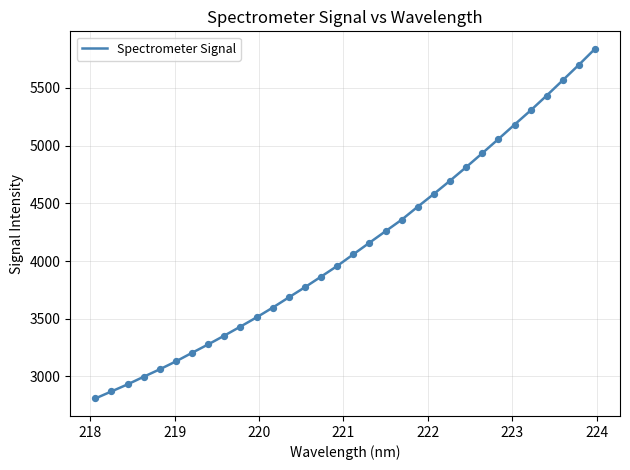

What is the greatest value displayed?

5839.6